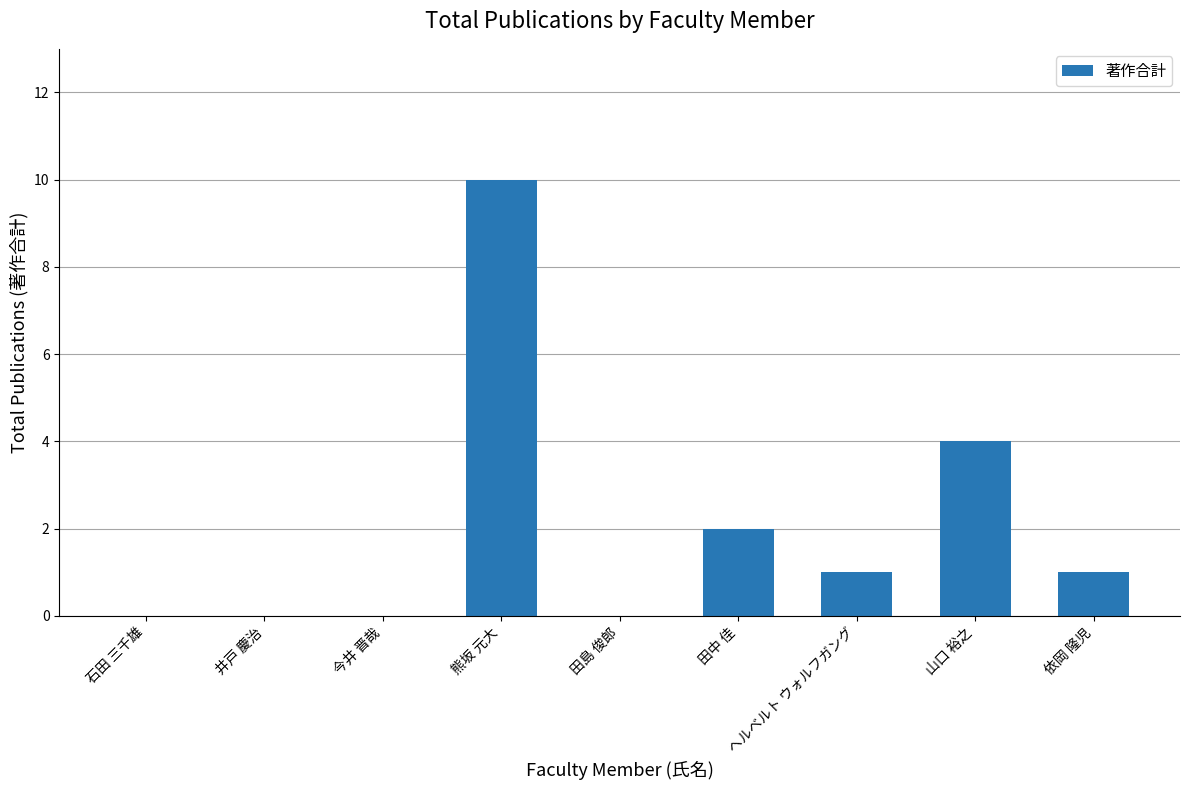

How many series are shown in this chart?

1